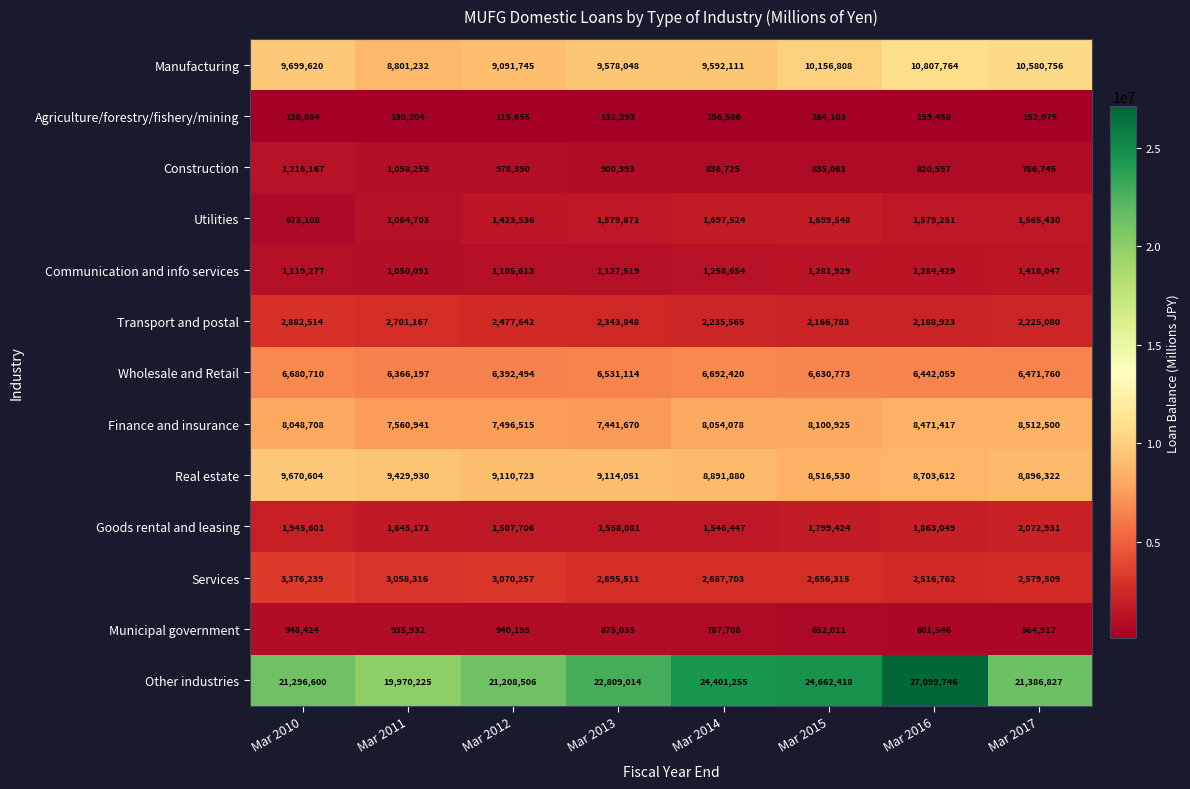

Which category has the highest value across all series?

Mar 2016